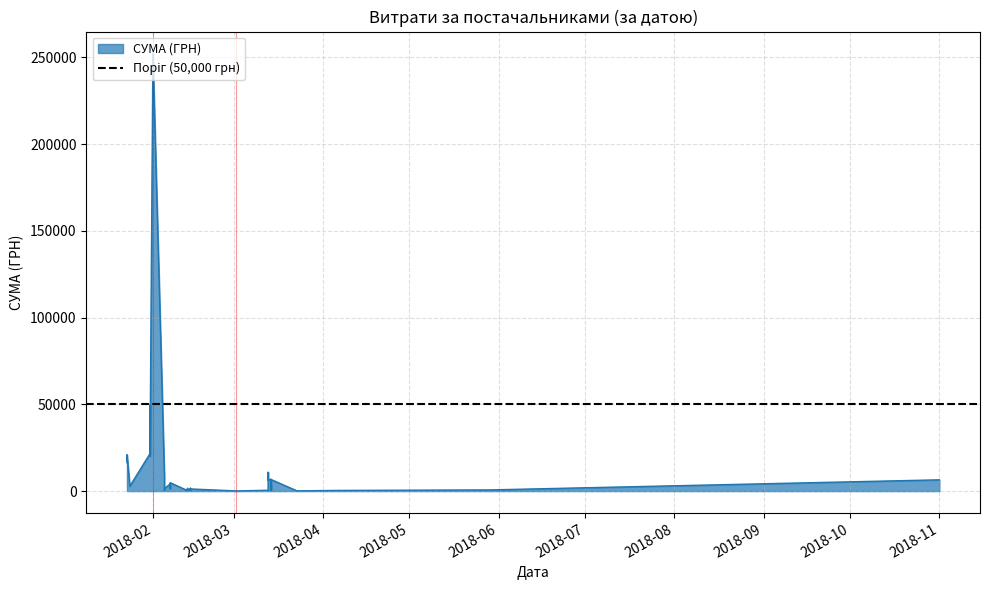

How many values are below 2718?

20